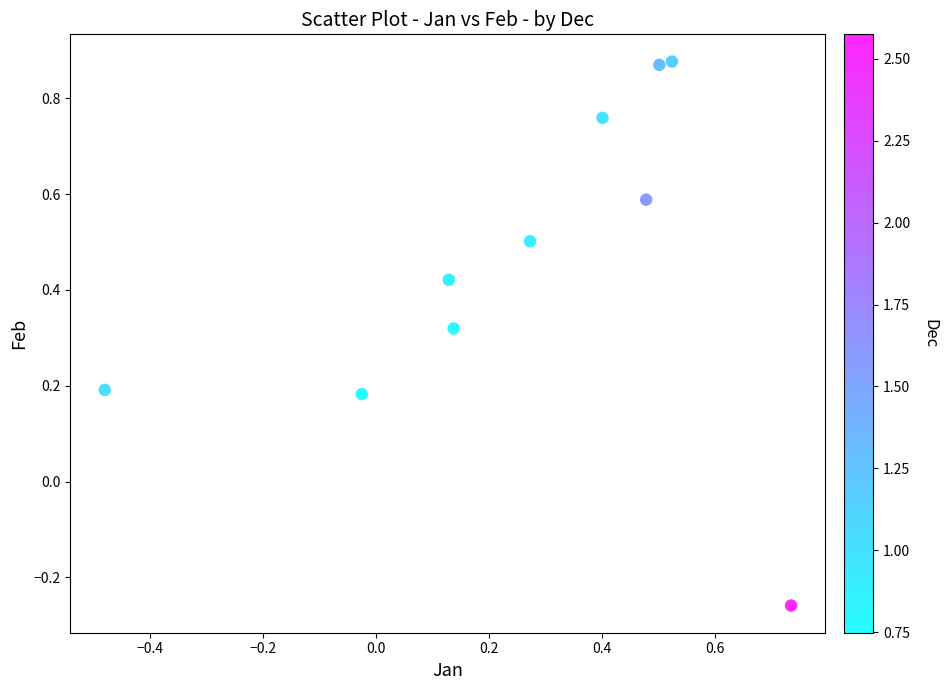

What is the range of X values (max minus min)?

1.2